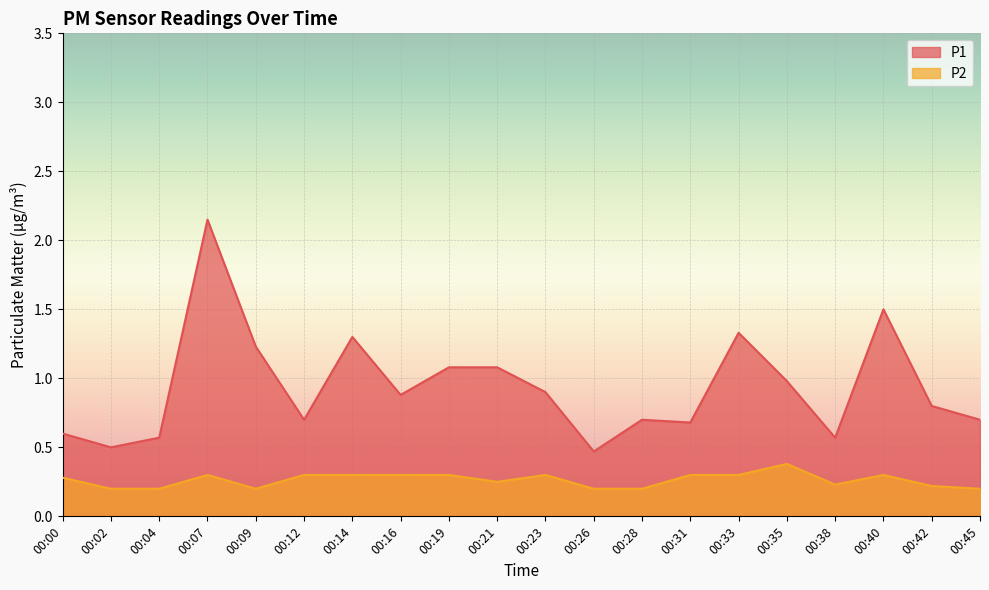

What value does the P1 series have at 00:42?

0.8